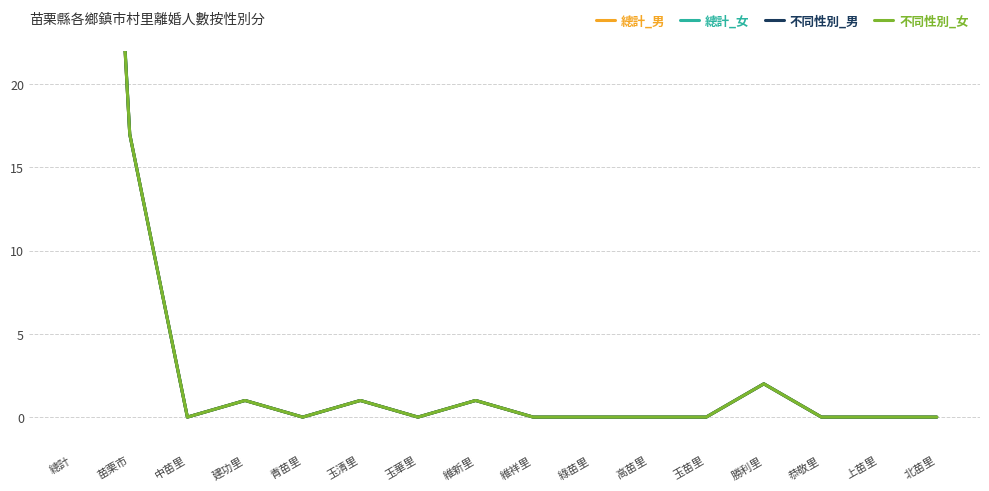

At which category does the chart reach its peak across all series?

總計